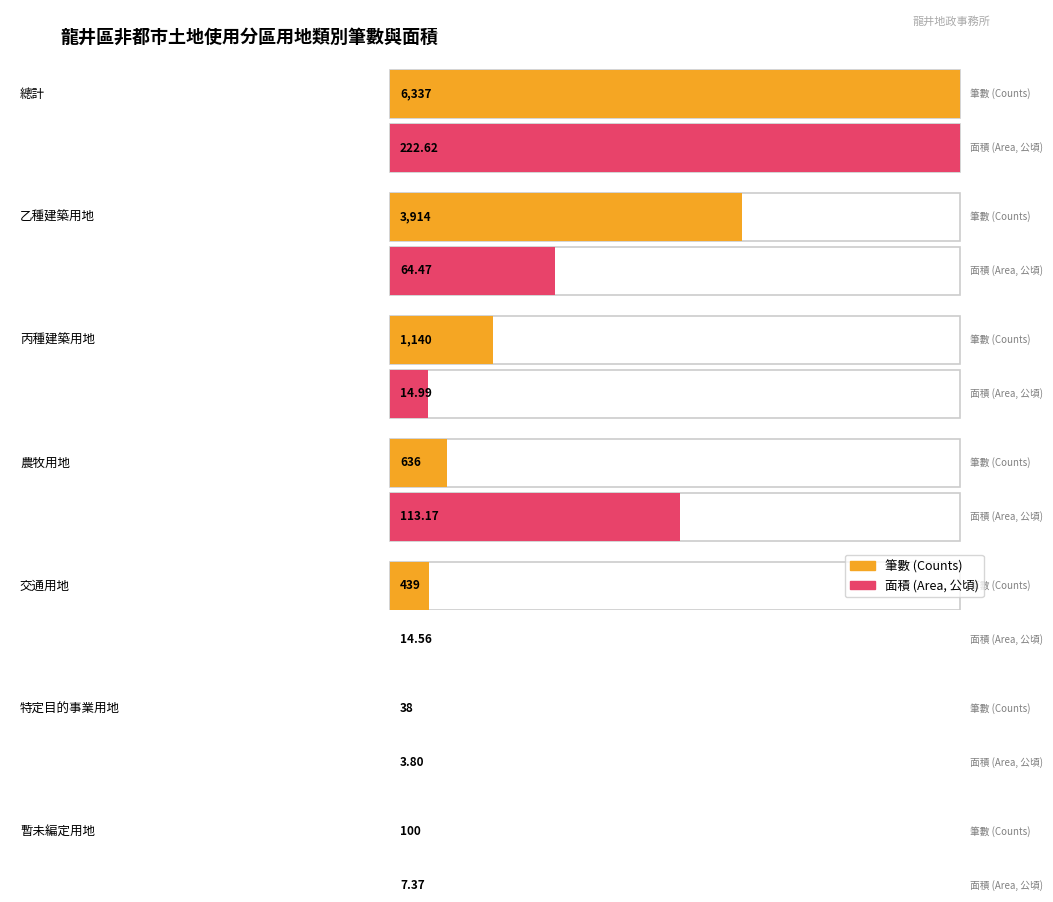

How many distinct data groups are displayed?

2